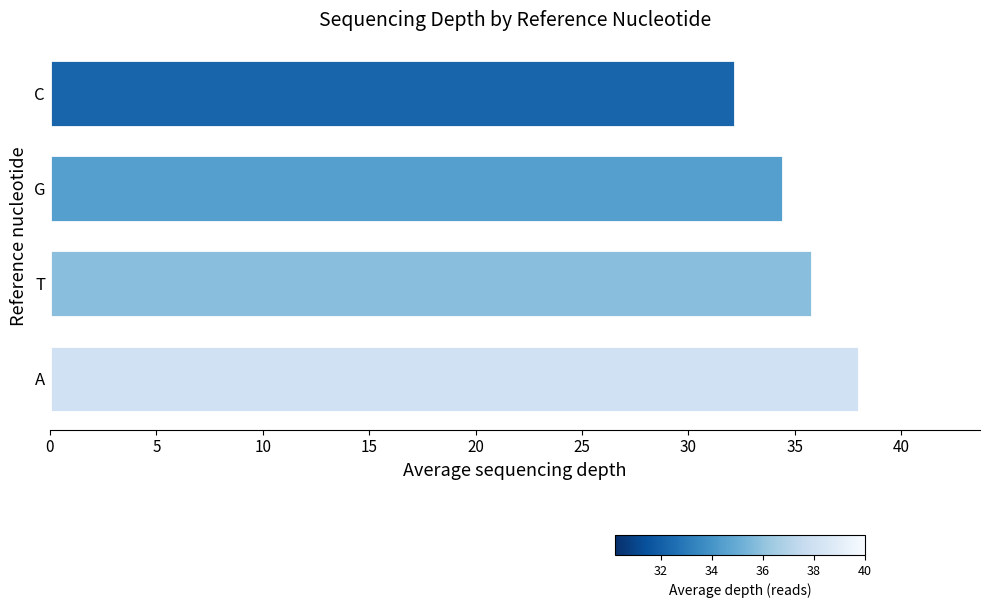

Reading top to bottom, transcribe all the data shown in this chart.

C=32.2	G=34.4	T=35.8	A=38.0